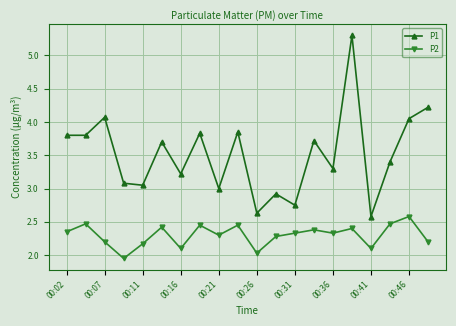

True or false: P2 and P1 cross at least once.

False